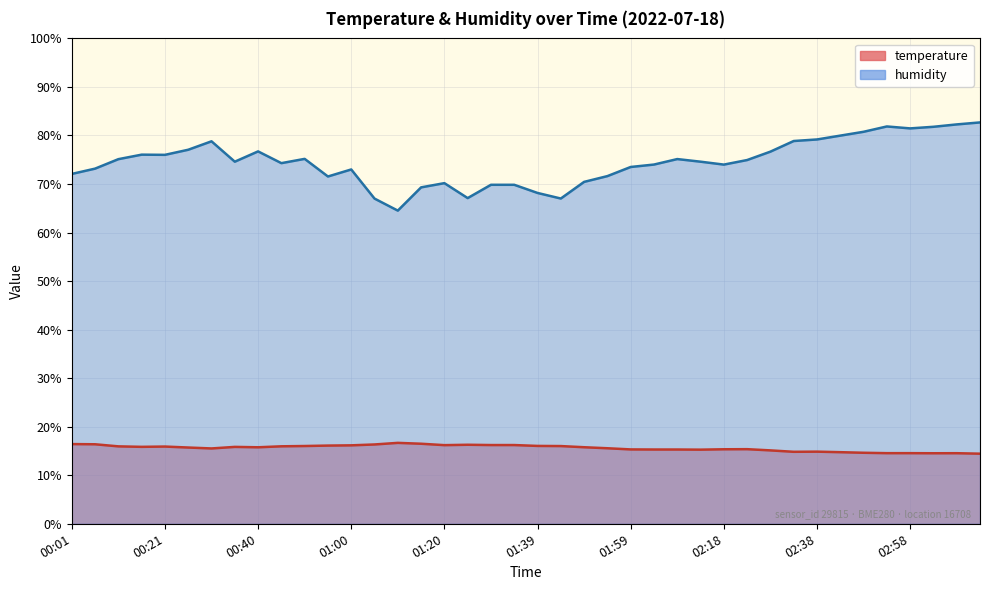

Which series has the largest total across all categories?

humidity